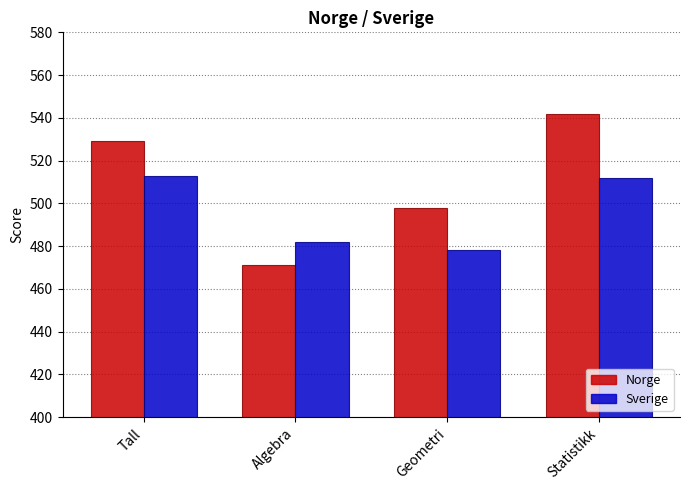

What is the approximate value of Sverige at Geometri?

478